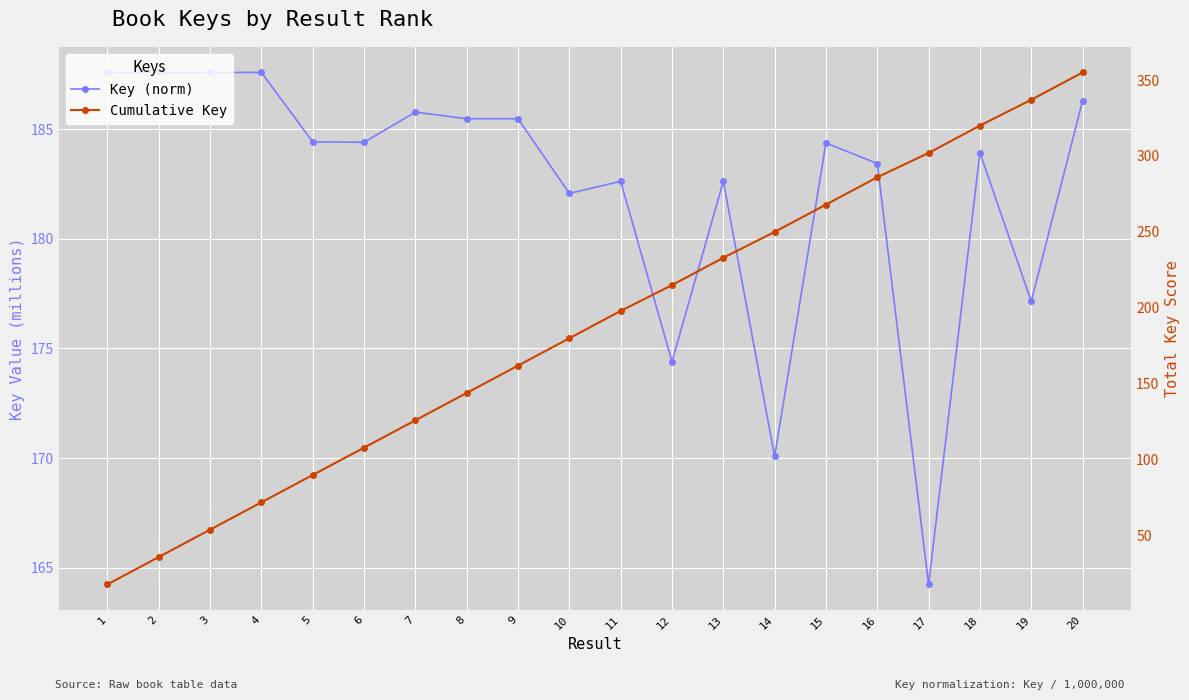

At which label is Cumulative Key closest to 186?

10